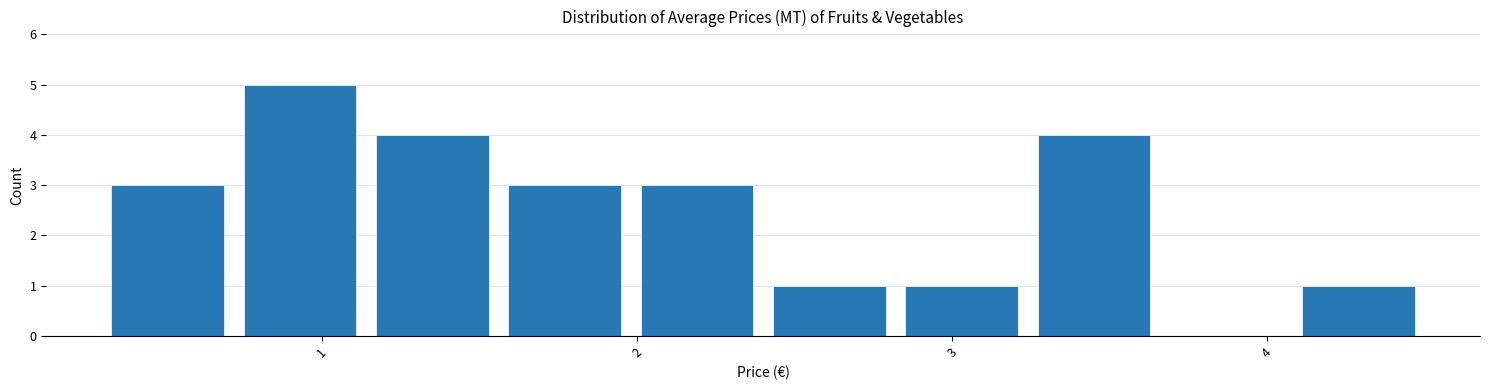

How tall is the bar that spans 0.72 to 1.14 on the x-axis? Neither the bar edges nor the heights are printed on the chart, so give them approximately, as read against the axes.

5